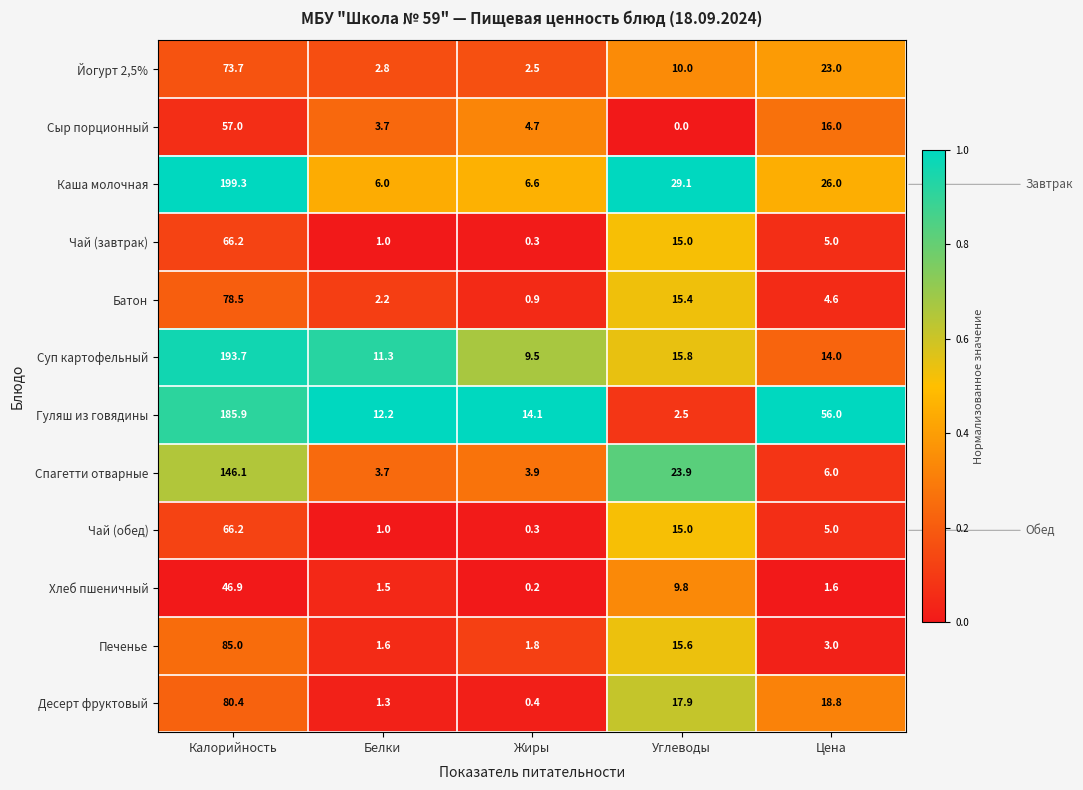

What is the difference between the Спагетти отварные values at Углеводы and Калорийность?

122.2